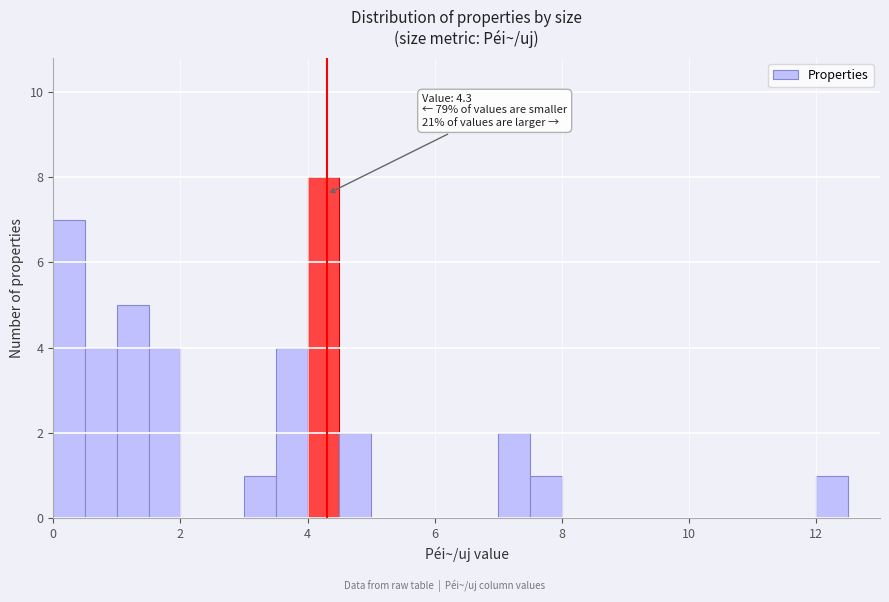

Around what value on the x-axis is the tallest bar? Give the approximate position of its centre, as read against the axis.

4.2